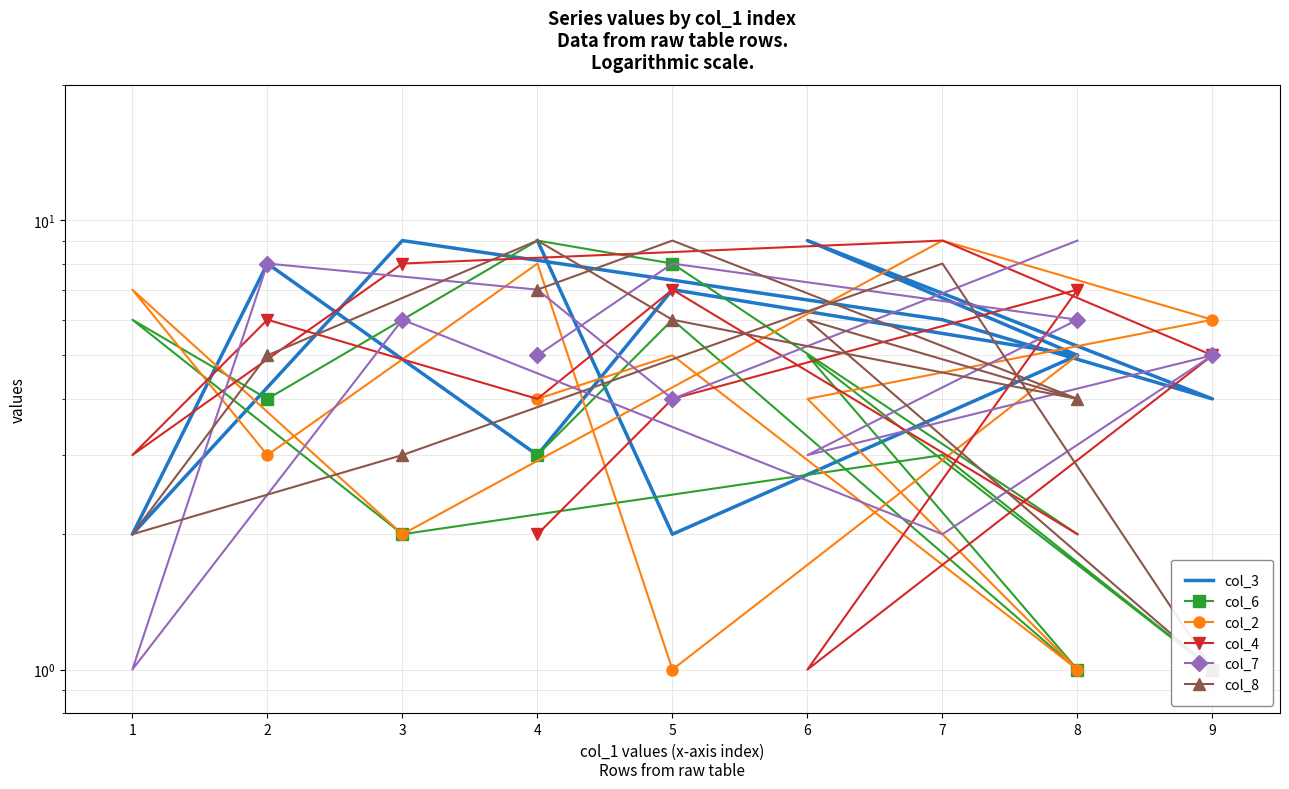

The col_7 series shows 2 at 4. True or false?

False